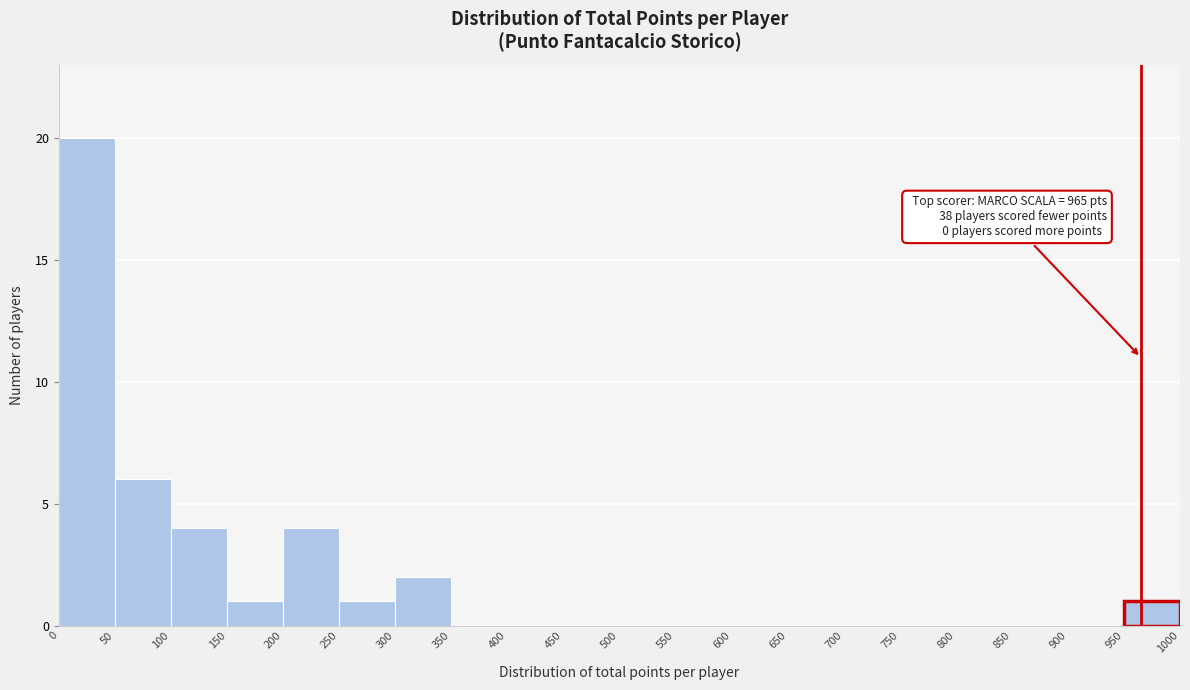

Over which range of the x-axis is the bar tallest?

0 to 50